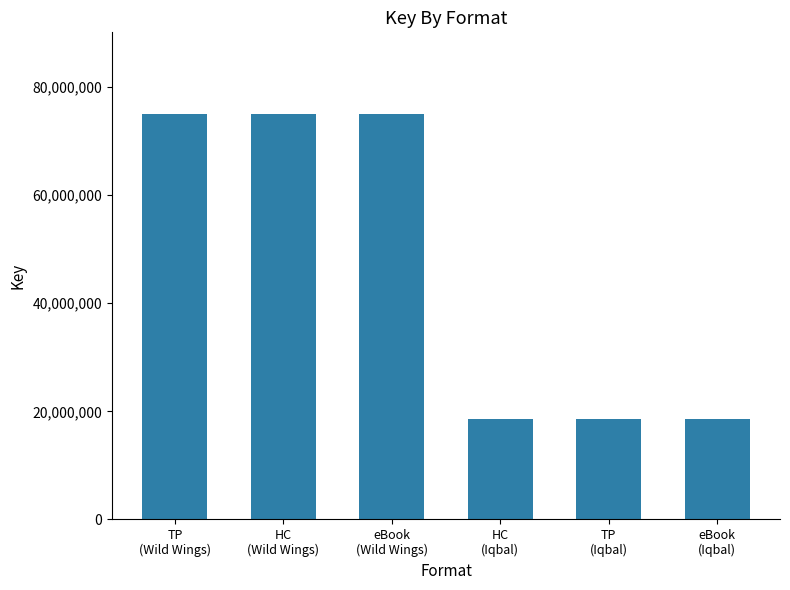

Between HC
(Wild Wings) and HC
(Iqbal), which is larger?

HC
(Wild Wings)